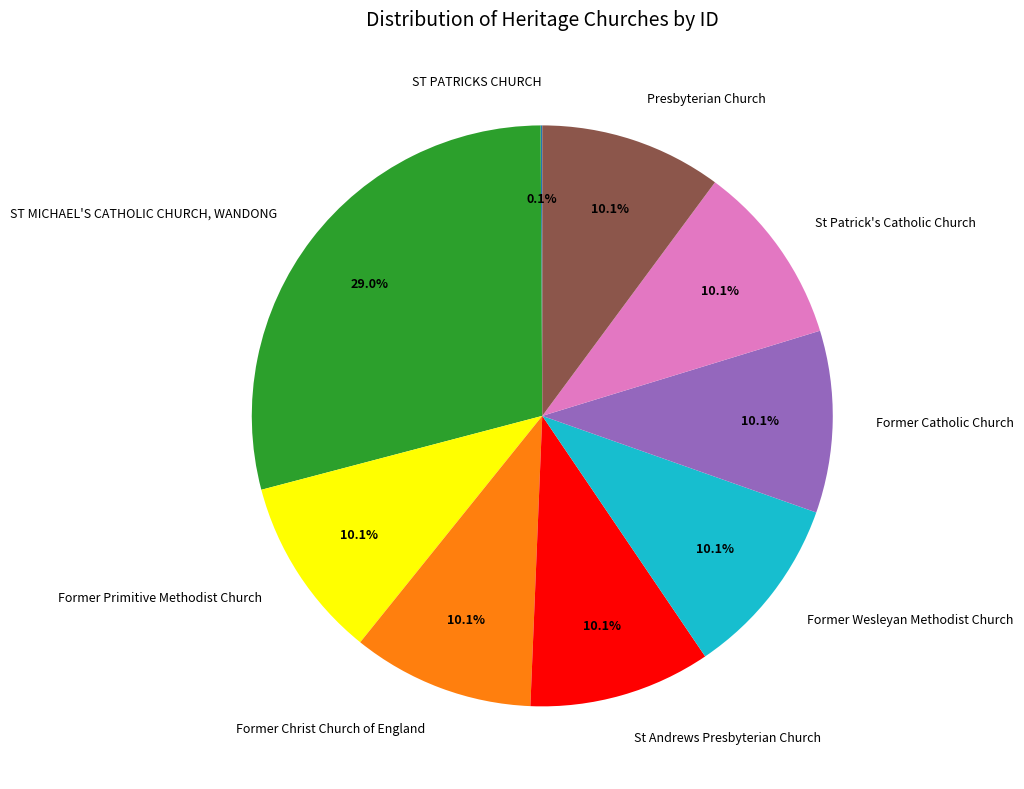

Is it true that Presbyterian Church is 10% of the pie?

True